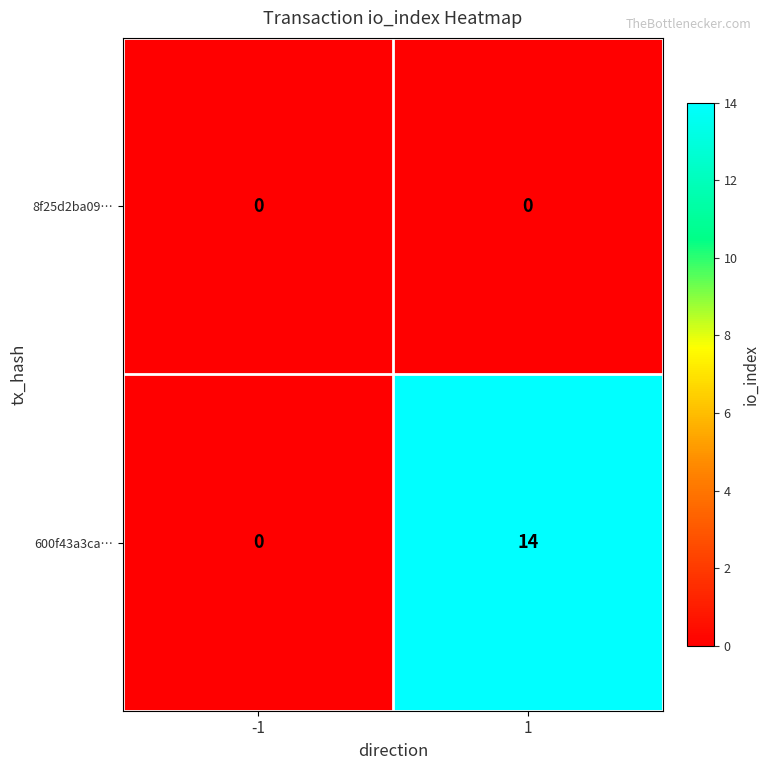

What is the total value across all series at 1?

14